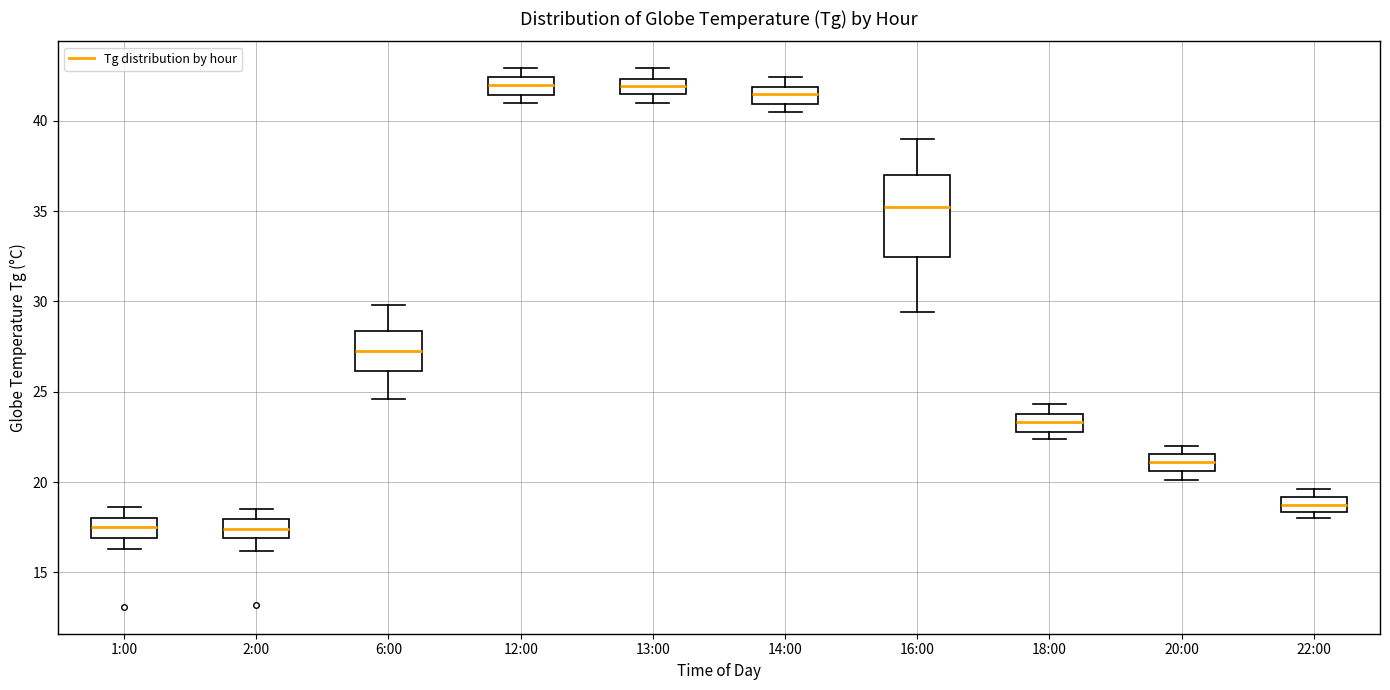

Where is the lower edge of the box for 6:00 on the y-axis? The values are not printed on the chart, so give them approximately, as read against the axis.

26.0